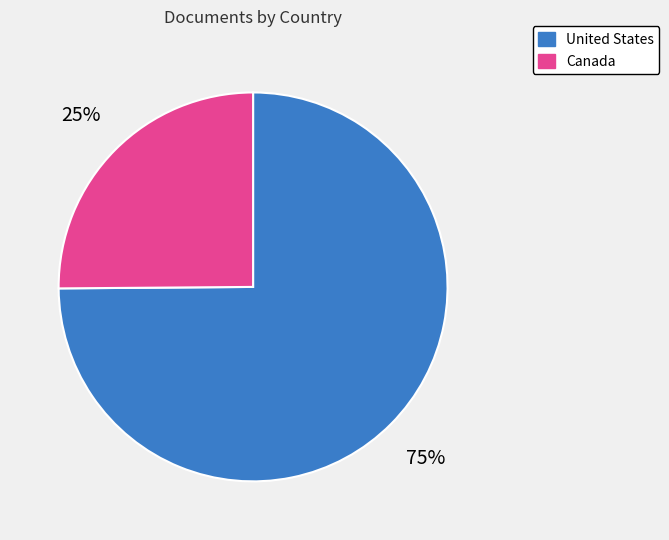

Which category has the smallest portion of the pie?

Canada